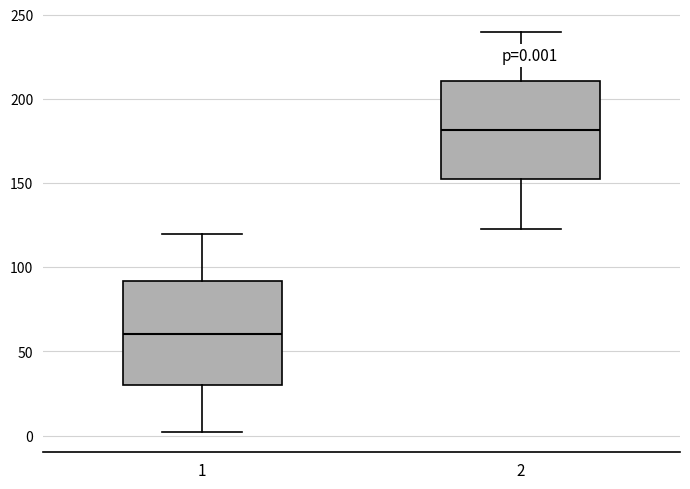

Which box's median line is the lowest?

1